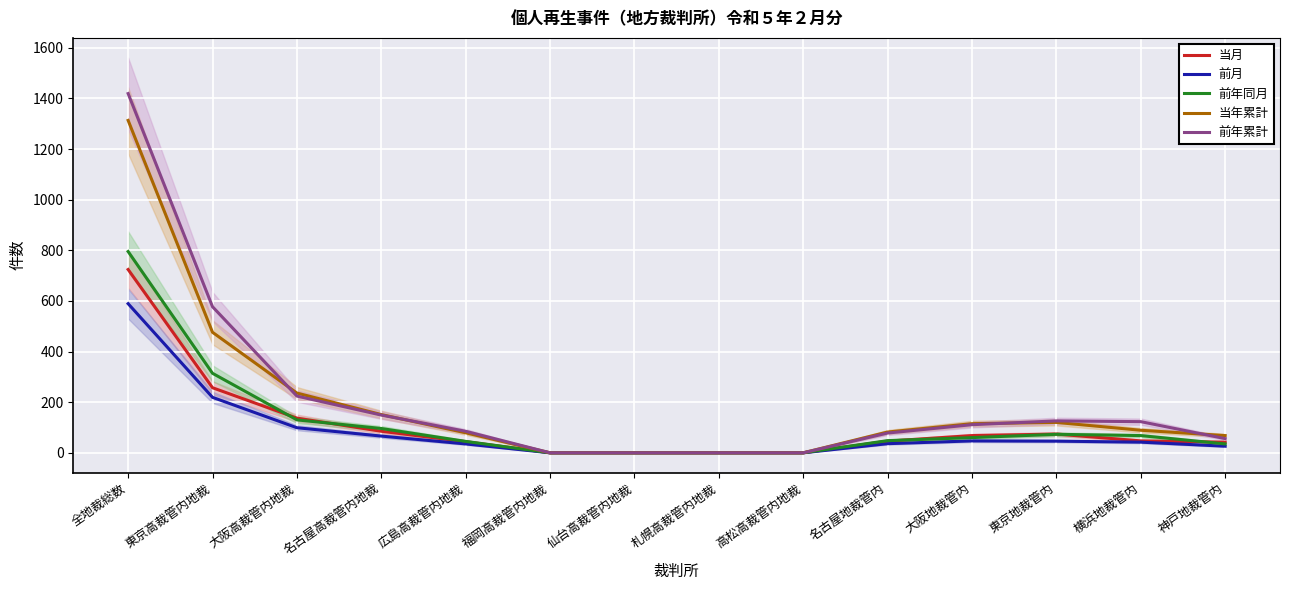

Which series has the largest range (max minus min)?

前年累計